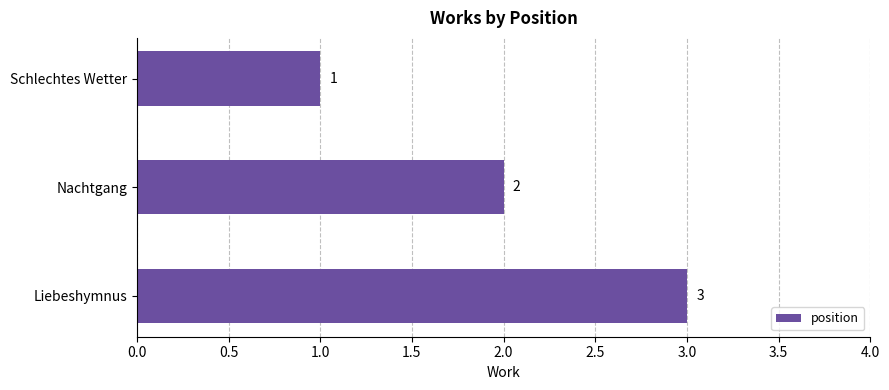

The chart shows a value of 1 at Schlechtes Wetter. True or false?

True